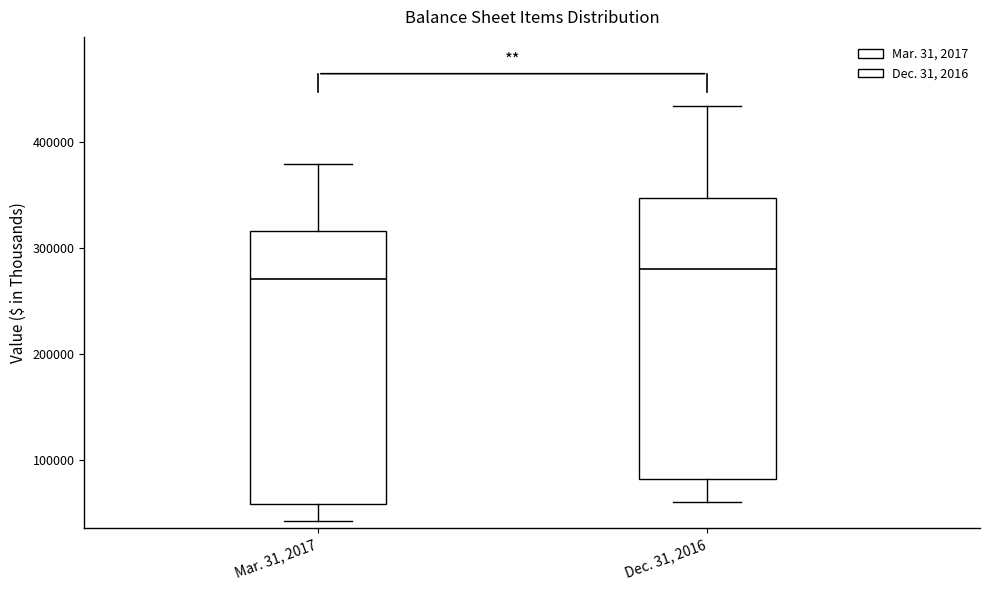

Where does the lower whisker of the box for Mar. 31, 2017 end on the y-axis? The values are not printed on the chart, so give them approximately, as read against the axis.

40000